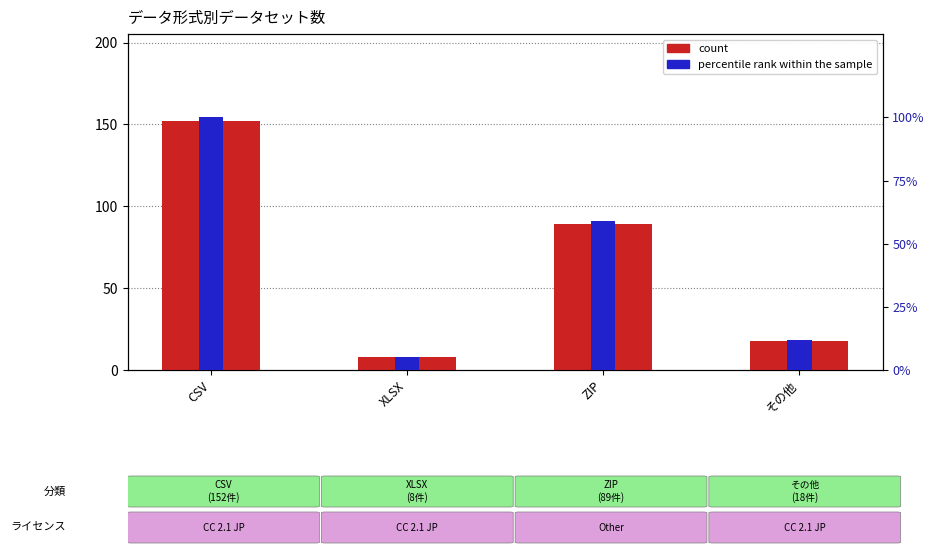

Rank the series at CSV from highest to lowest value.

count, percentile rank within the sample